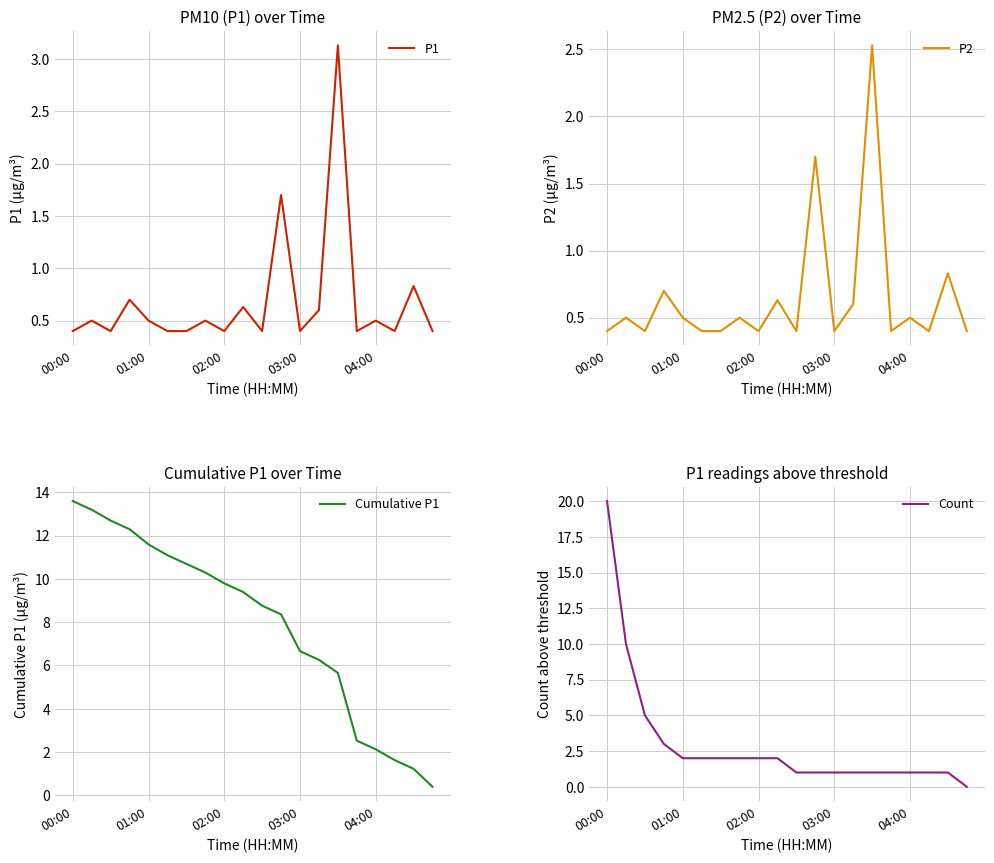

Where is Cumulative P1 nearest to the value 6?

13